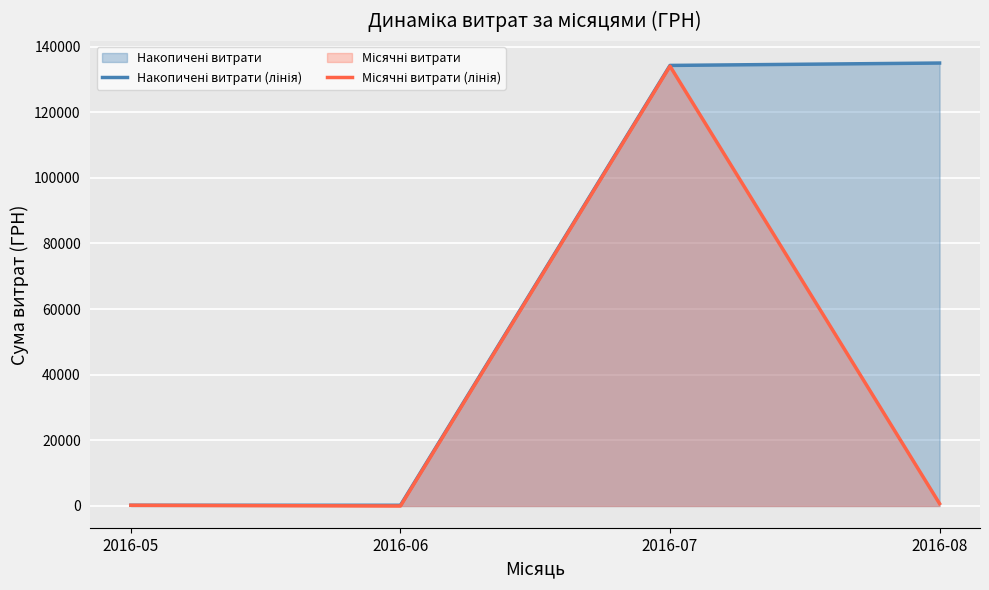

What is the sum of the Місячні витрати (лінія) values at 2016-07 and 2016-08?

134770.8